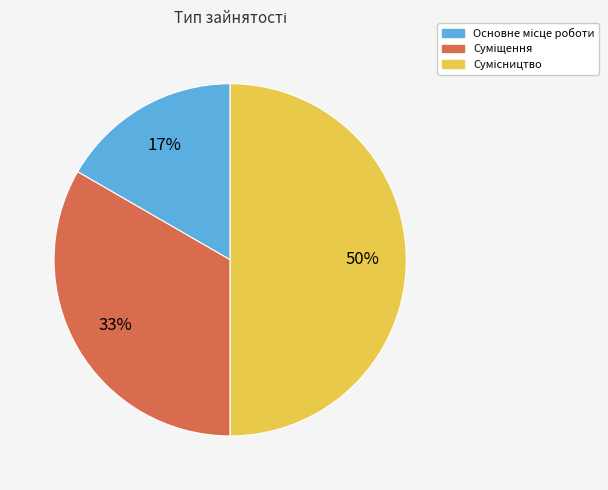

To the nearest percent, what is the average slice percentage?

33%